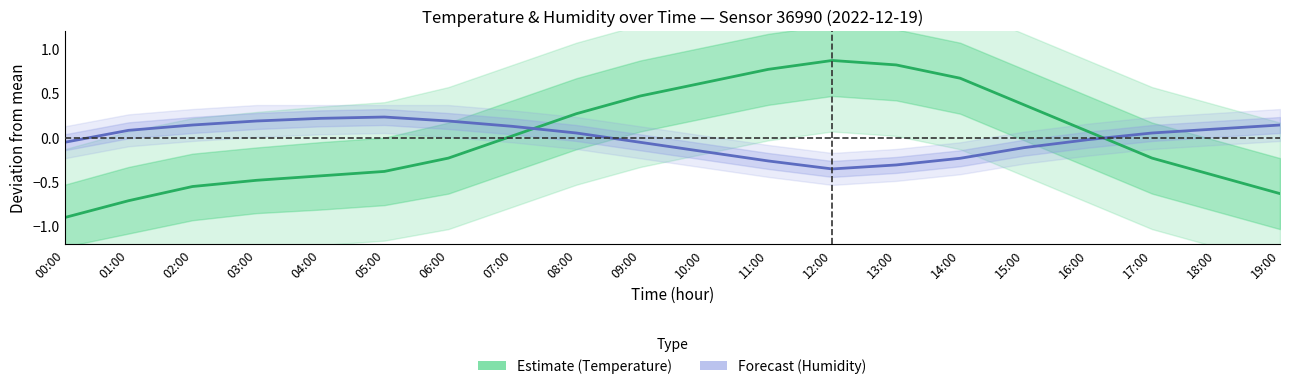

How many interior local peaks does the Forecast series have?

1